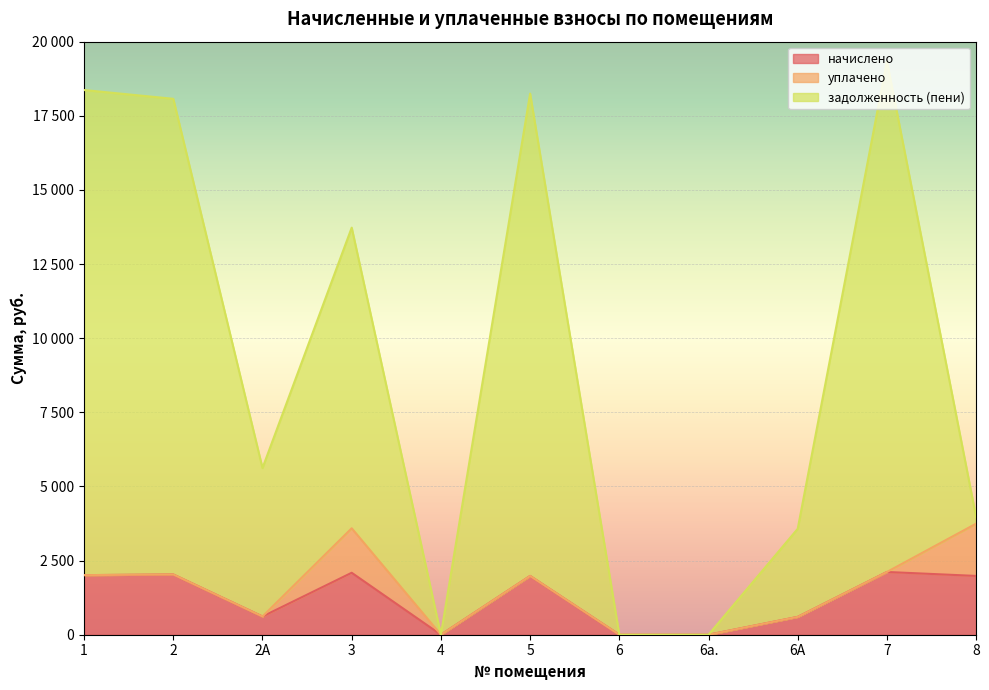

What is the highest value of the задолженность (пени) series?

19346.0